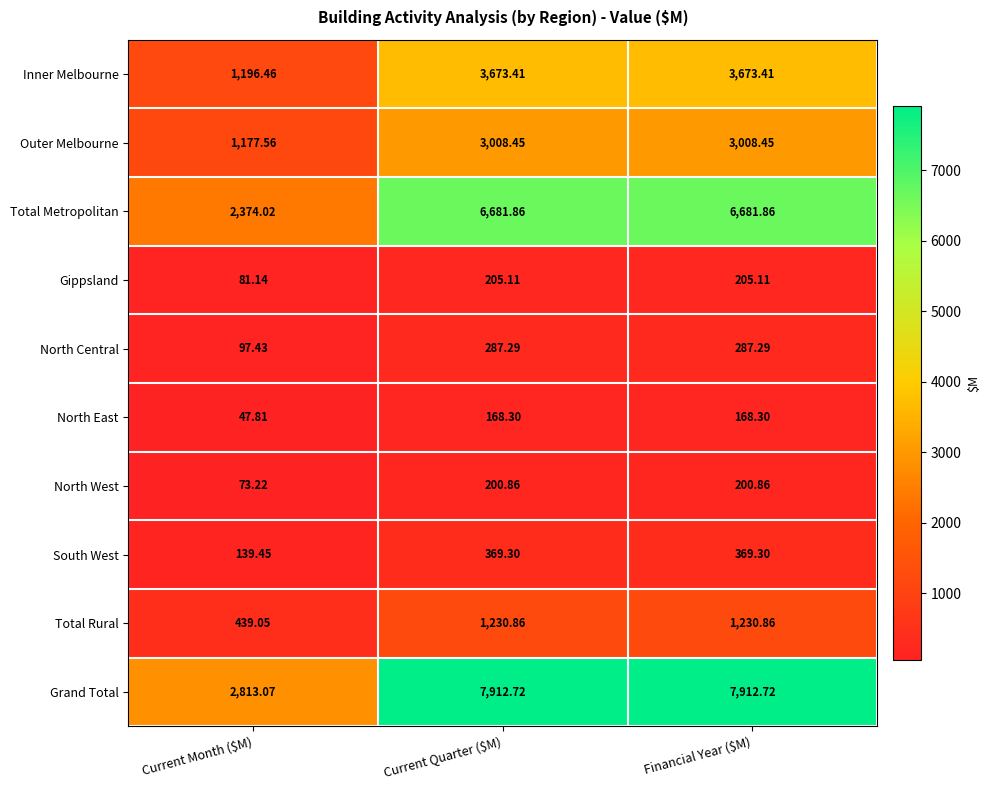

Rank the series by their maximum value, from highest to lowest.

Grand Total, Total Metropolitan, Inner Melbourne, Outer Melbourne, Total Rural, South West, North Central, Gippsland, North West, North East